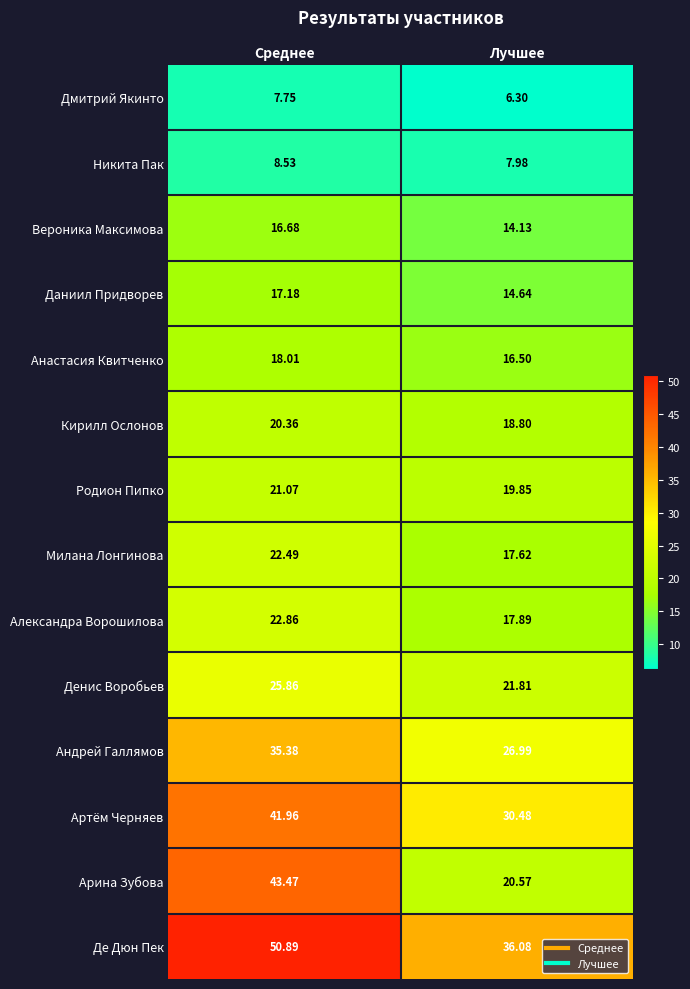

Between Среднее and Лучшее, which series saw the biggest shift?

Арина Зубова